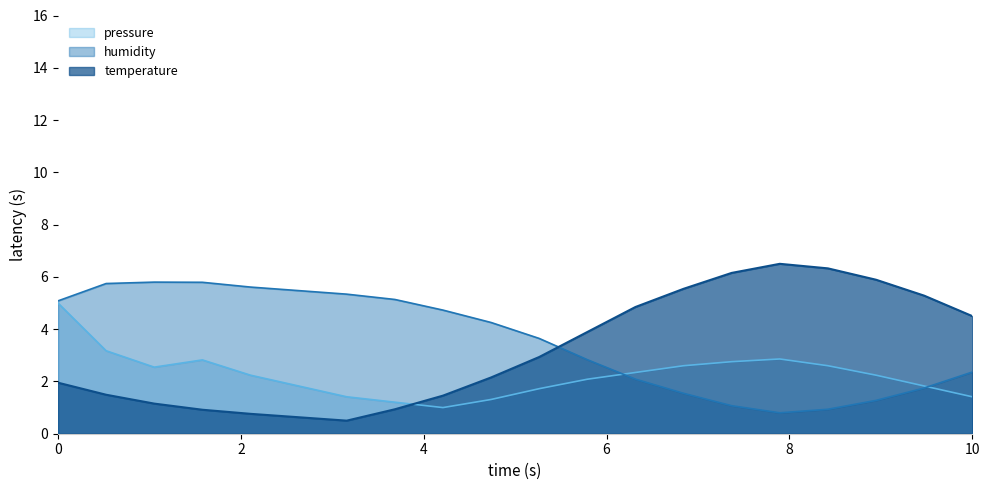

The value of humidity at 09:00 is 6.4. True or false?

False